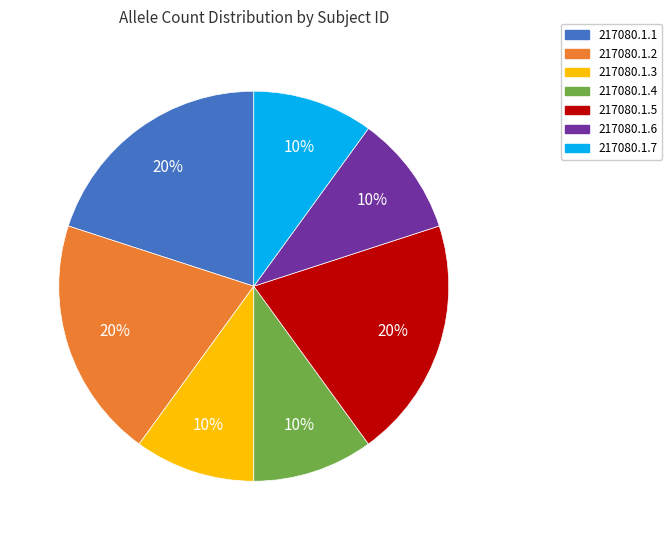

True or false: 217080.1.4 accounts for 10% of the total.

True